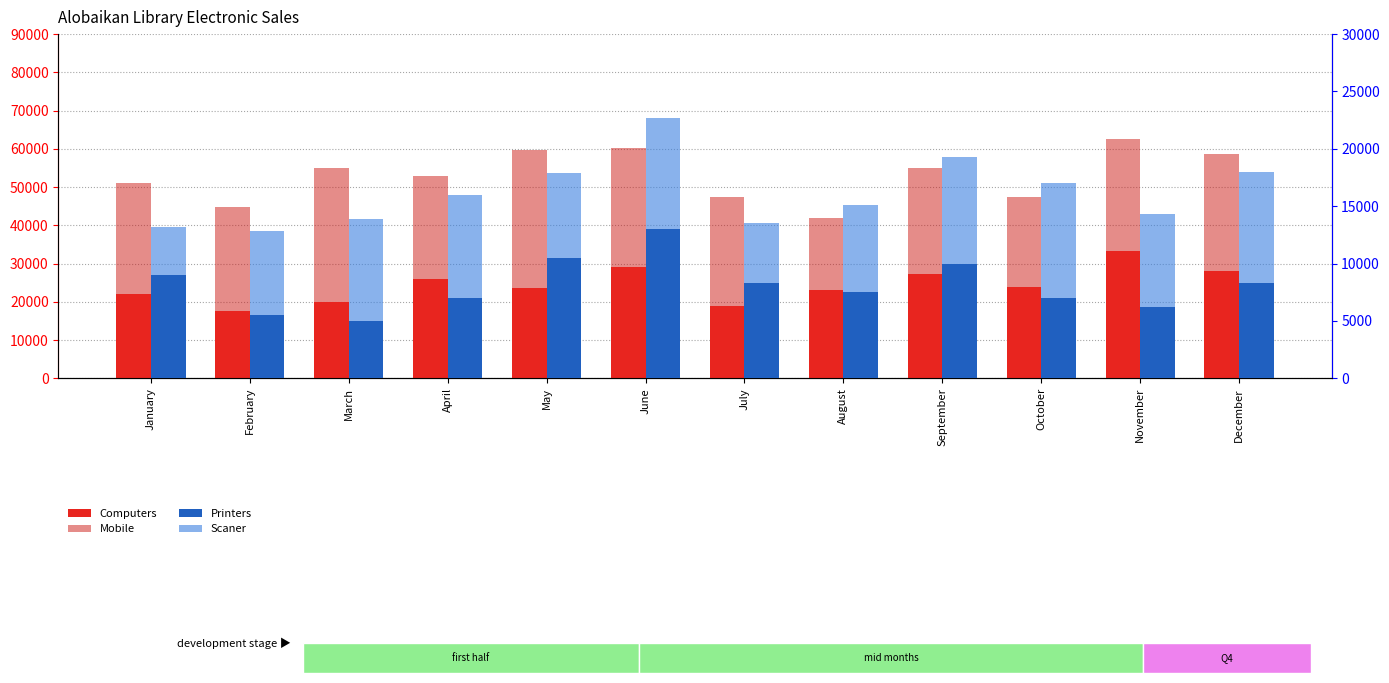

Where does the Mobile series first go above 29000?

March